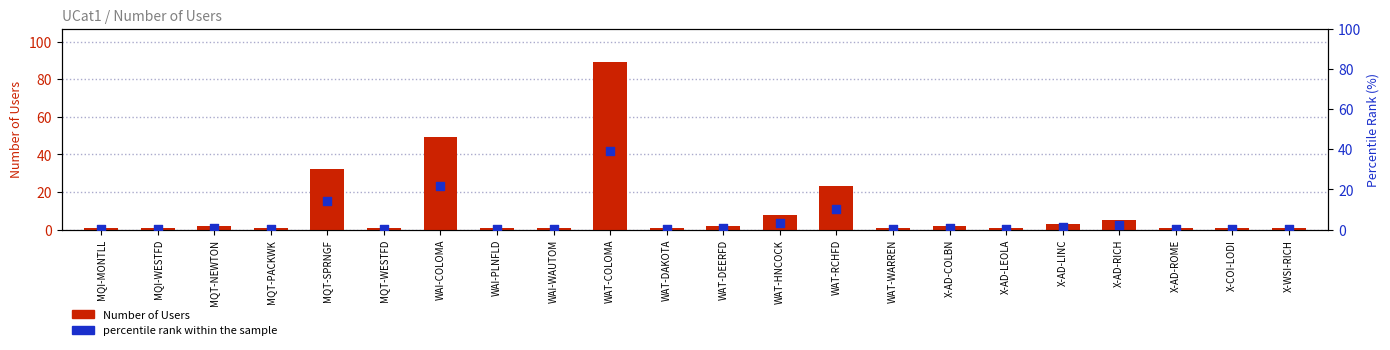

At how many categories does at least one series exceed 68?

1